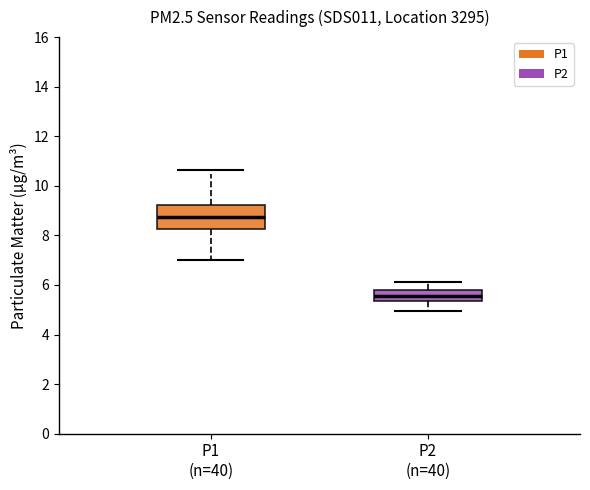

Which box has the lowest median line?

P2 (n=40)